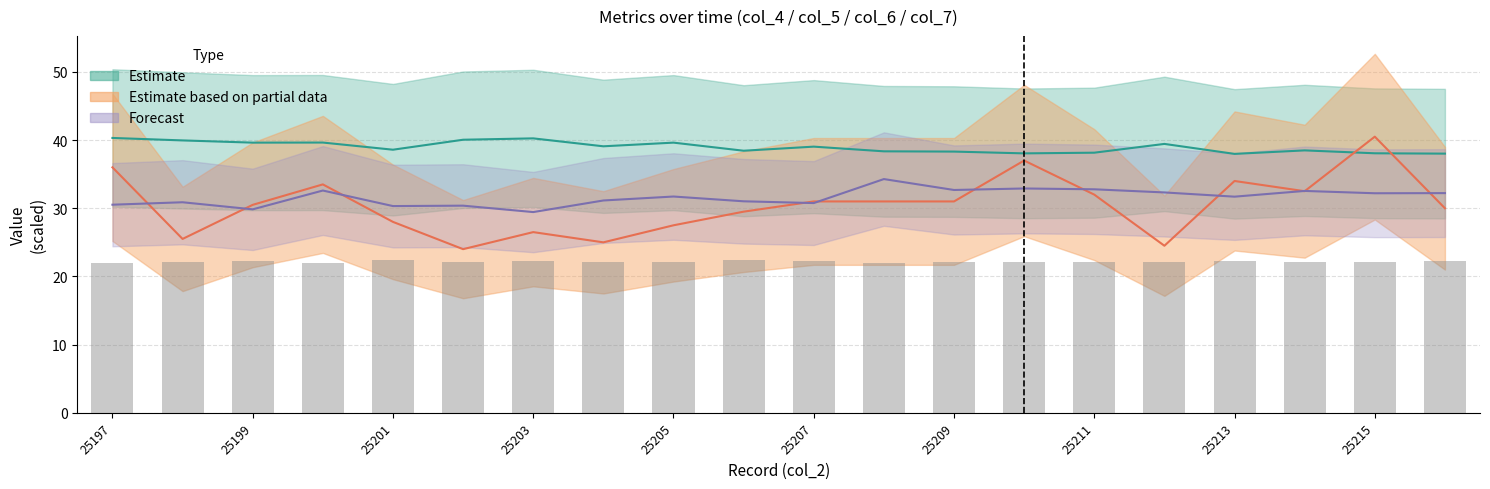

At which category is the sum across all series the highest?

25215